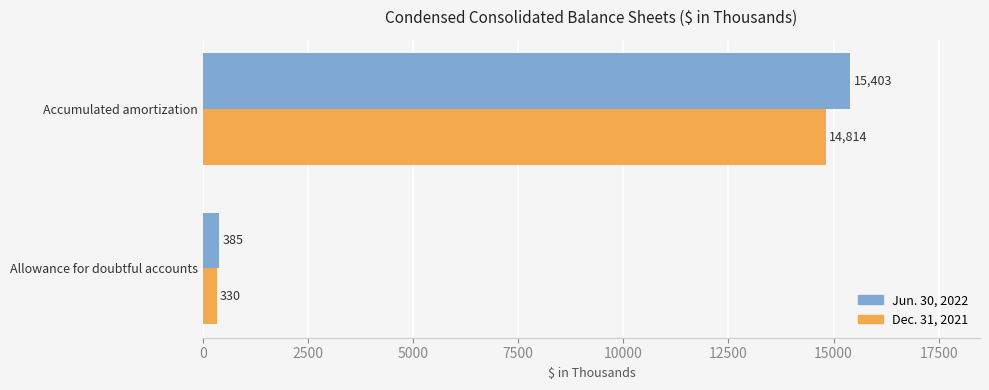

What is the minimum value for Dec. 31, 2021?

330